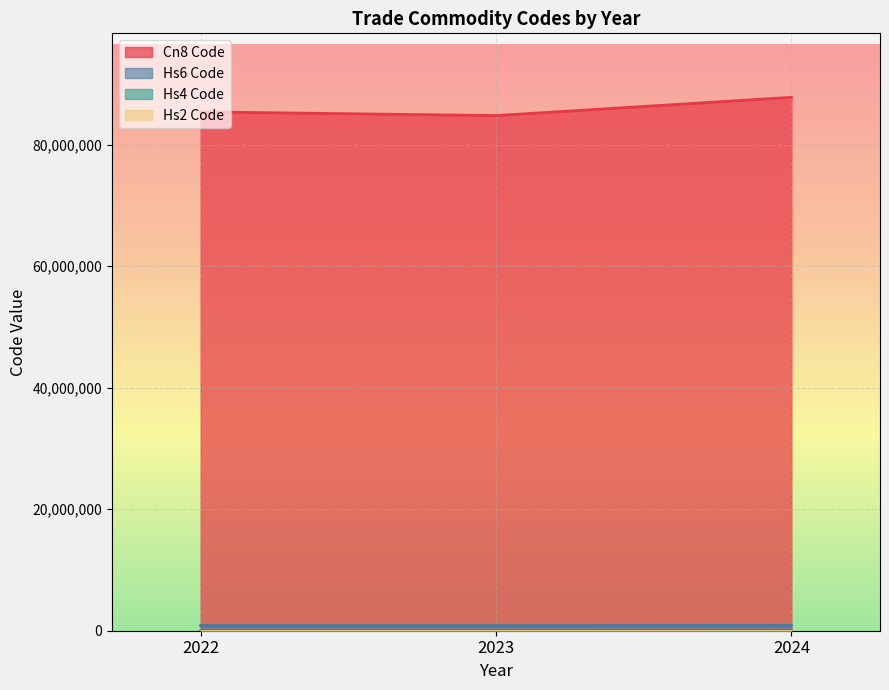

What is the sum of the Commodity_Hs4Code values at 2022 and 2023?

16952